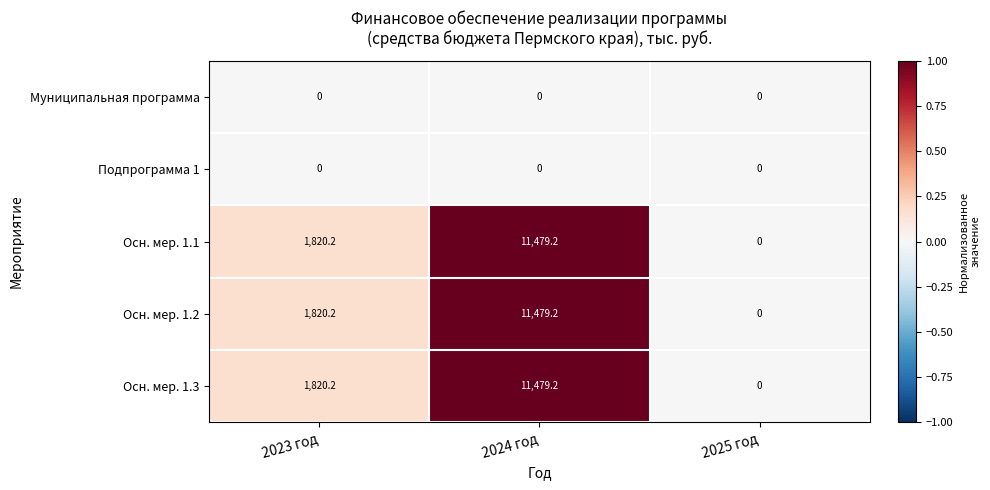

Reading left to right, extract all data points from this chart.

Муниципальная программа: 2023 год=0.0	2024 год=0.0	2025 год=0.0
Подпрограмма 1: 2023 год=0.0	2024 год=0.0	2025 год=0.0
Осн. мер. 1.1: 2023 год=1820.2	2024 год=11479.2	2025 год=0.0
Осн. мер. 1.2: 2023 год=1820.2	2024 год=11479.2	2025 год=0.0
Осн. мер. 1.3: 2023 год=1820.2	2024 год=11479.2	2025 год=0.0